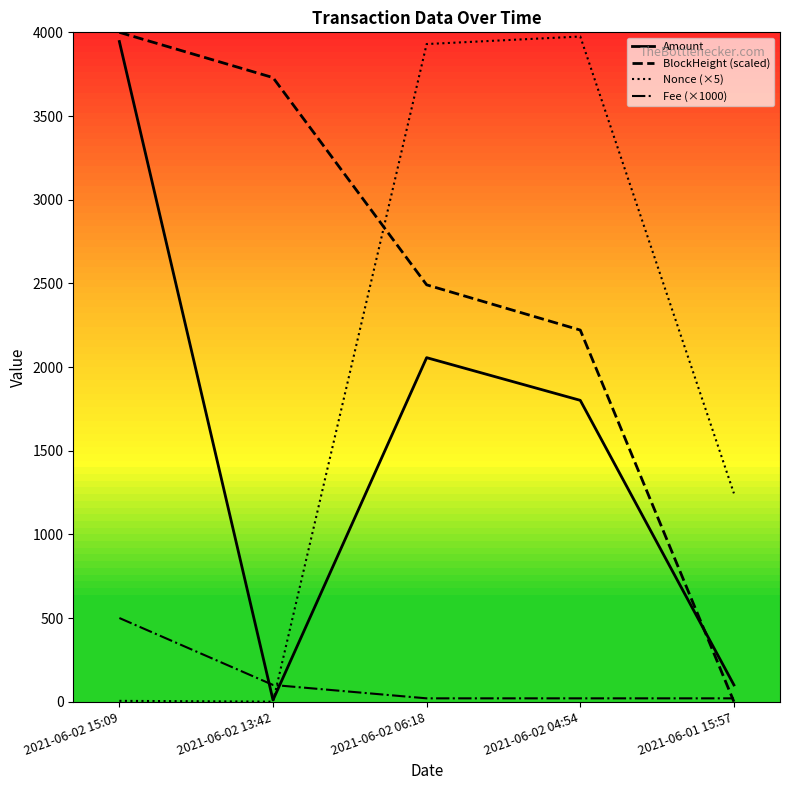

Count the number of data series in this chart.

4